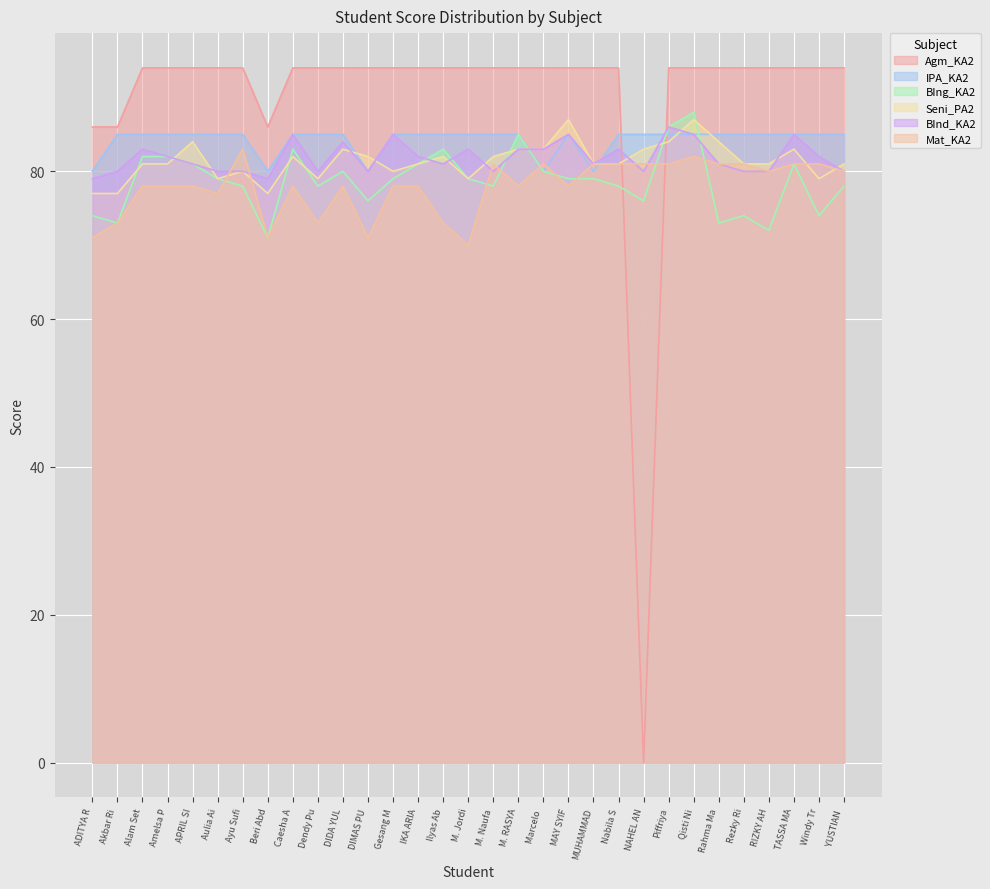

Which series changed the most between Beri Abd and M. RASYA?

BIng_KA2